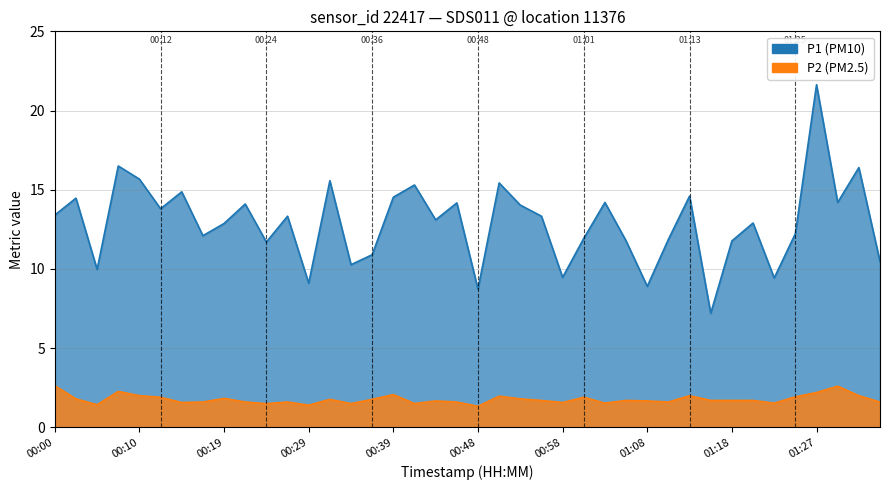

True or false: P2 has a value of 2.3 at 00:41.

False